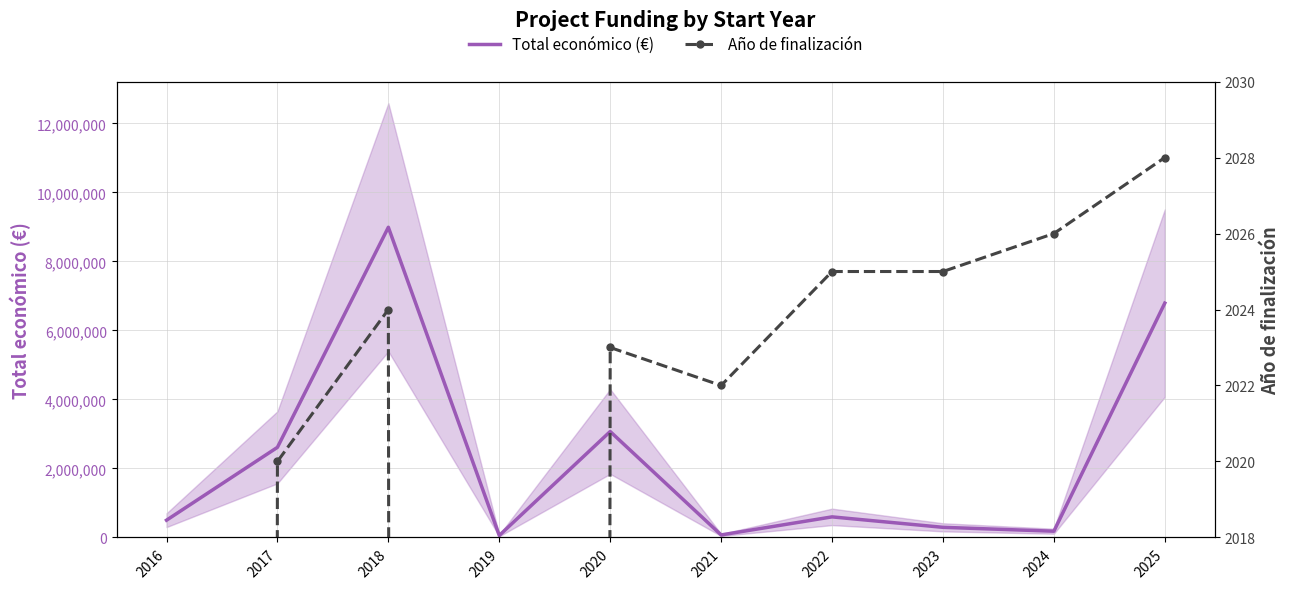

Reading right to left, what are all the values shown in this chart?

Total económico (€): 6790375	181152	293645	596368	73169	3069653	57500	8987579	2611223	499868
Año de finalización: 2028	2026	2025	2025	2022	2023	0	2024	2020	0